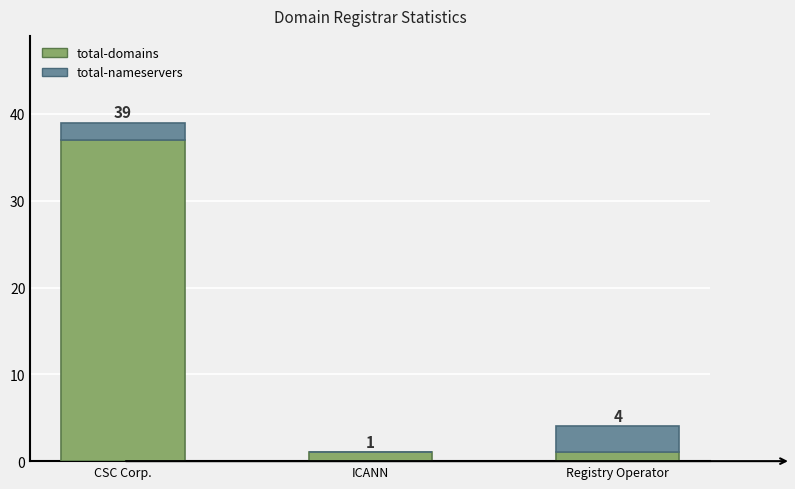

What are all the series names shown in the legend?

total-domains, total-nameservers